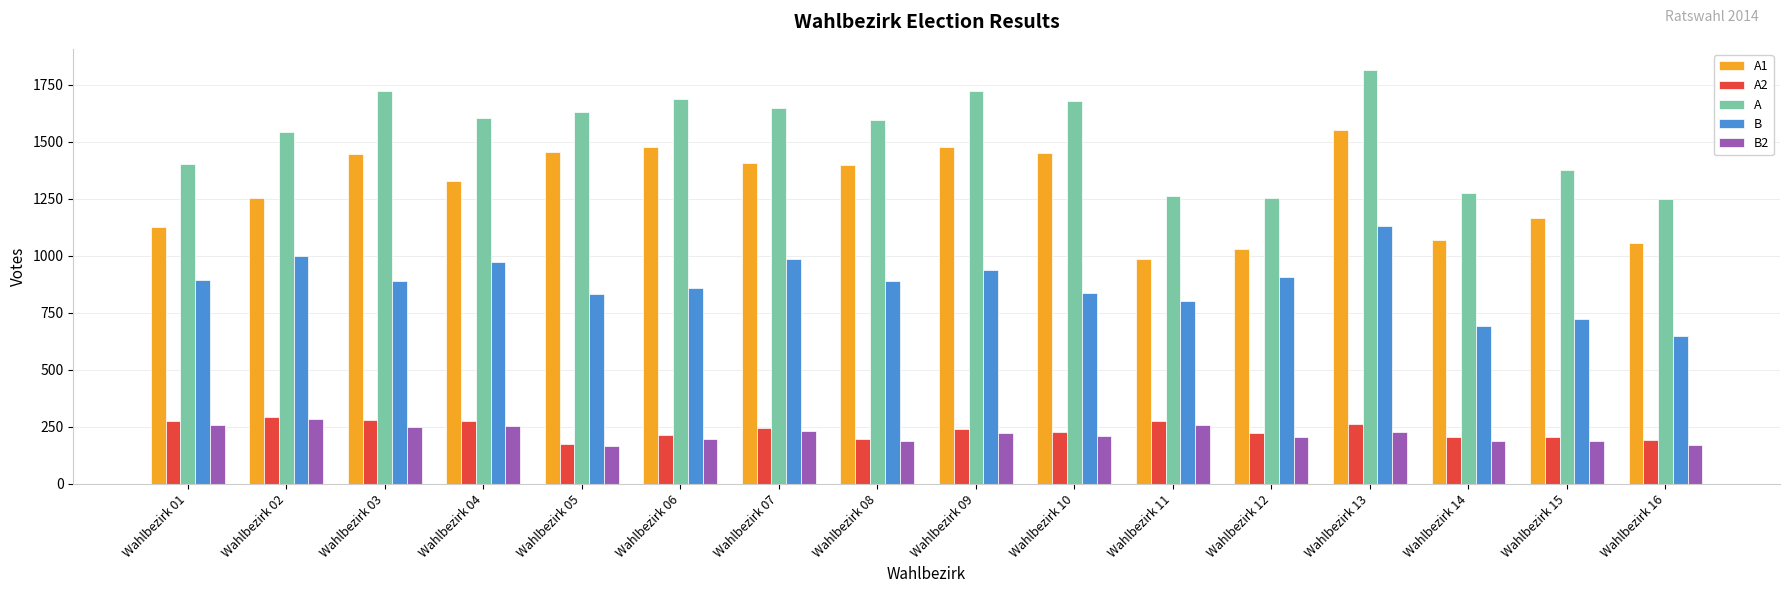

Which series changed the most between Wahlbezirk 06 and Wahlbezirk 07?

B